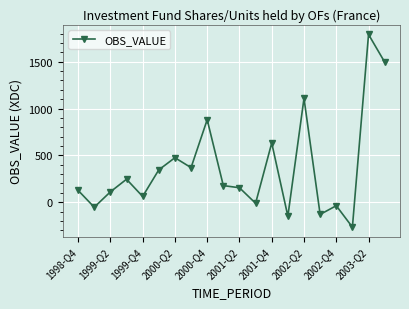

True or false: the data has more than 1 interior local peaks.

True